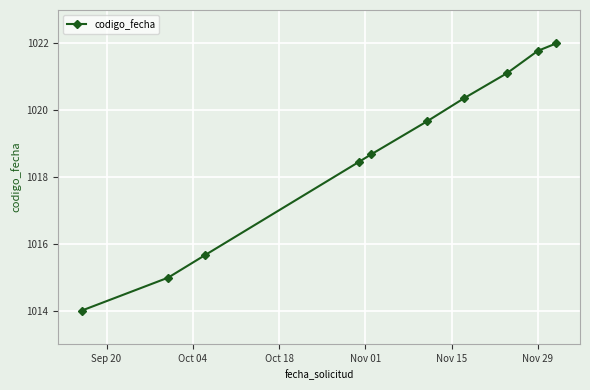

What is the greatest value displayed?

1022.0